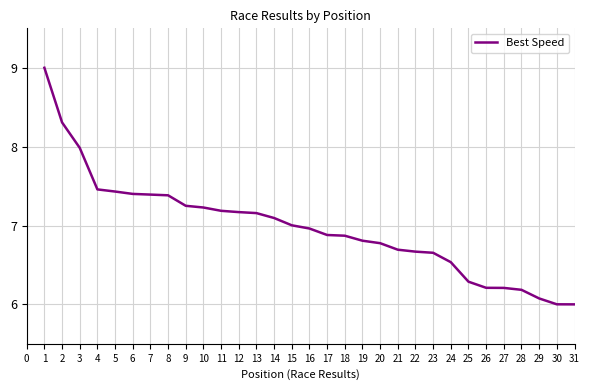

What is the difference between the values at 30 and 5?

1.4